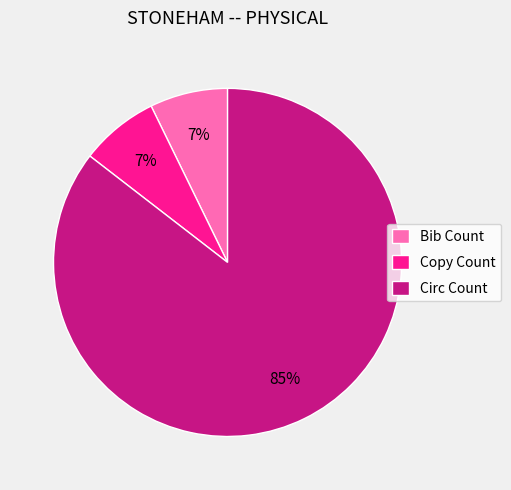

Approximately how many times larger is the value at Bib Count compared to Copy Count?

1.0